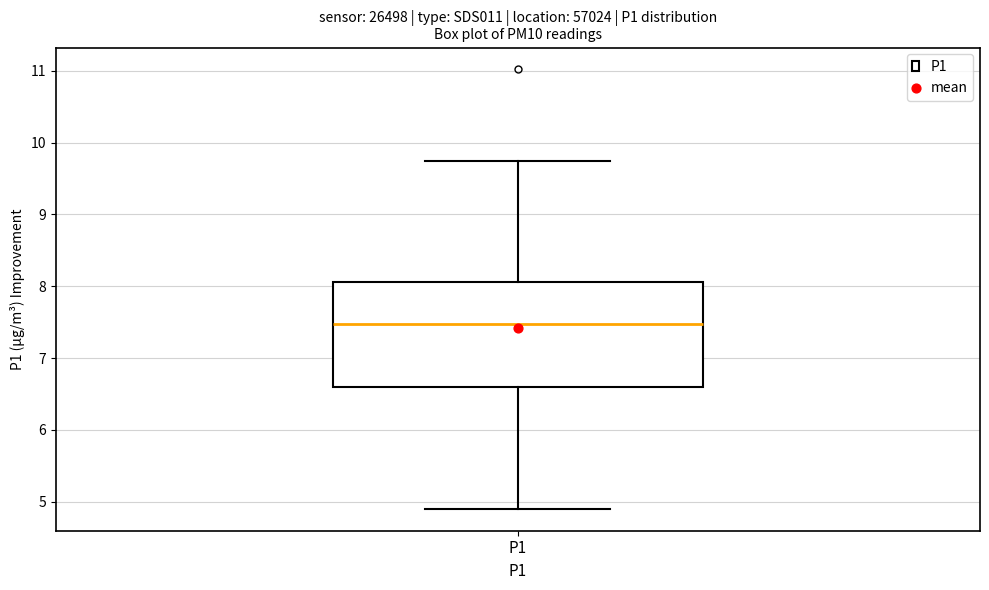

Read this box plot against the y-axis: the position of the median line, the range covered by the box, and the ends of both whiskers. The values are not printed on the chart, so give them approximately, as read against the axis.

median 7.5, box 6.6 to 8.1, whiskers 4.9 to 9.8